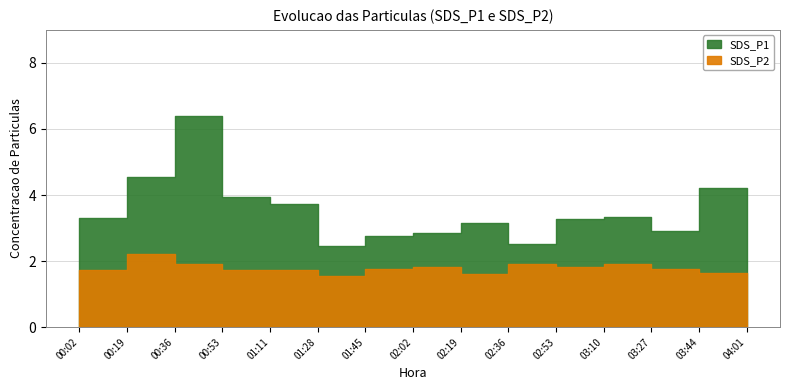

Reading right to left, extract all data points from this chart.

SDS_P1: 04:01=4.0	03:44=4.2	03:27=2.9	03:10=3.3	02:53=3.3	02:36=2.5	02:19=3.1	02:02=2.9	01:45=2.8	01:28=2.5	01:11=3.7	00:53=4.0	00:36=6.4	00:19=4.5	00:02=3.3
SDS_P2: 04:01=1.6	03:44=1.6	03:27=1.8	03:10=1.9	02:53=1.8	02:36=1.9	02:19=1.6	02:02=1.8	01:45=1.8	01:28=1.6	01:11=1.7	00:53=1.7	00:36=1.9	00:19=2.2	00:02=1.7